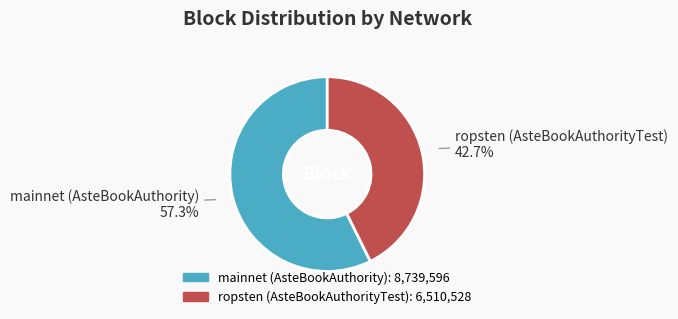

Is the sum of ropsten (AsteBookAuthorityTest) and mainnet (AsteBookAuthority) greater than half?

Yes